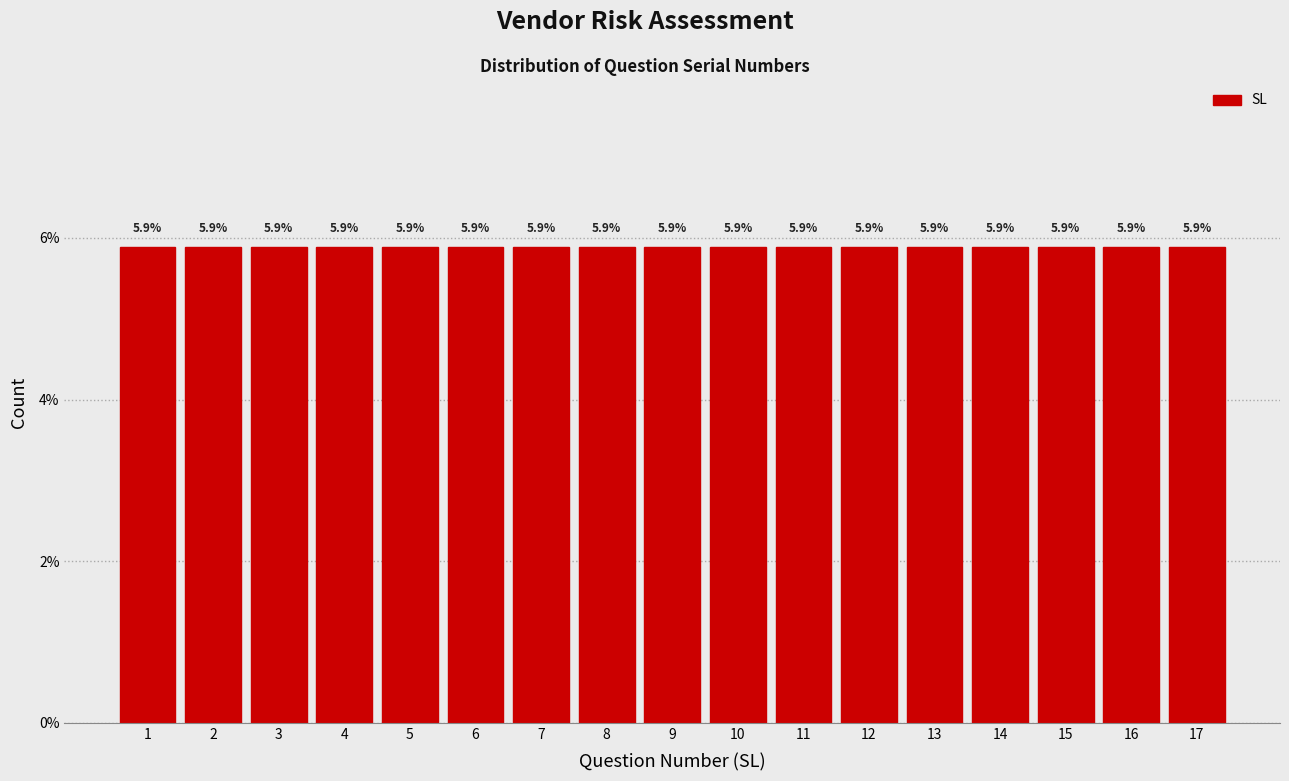

What is the height of the bar covering 11.5 to 12.5 on the x-axis?

5.9